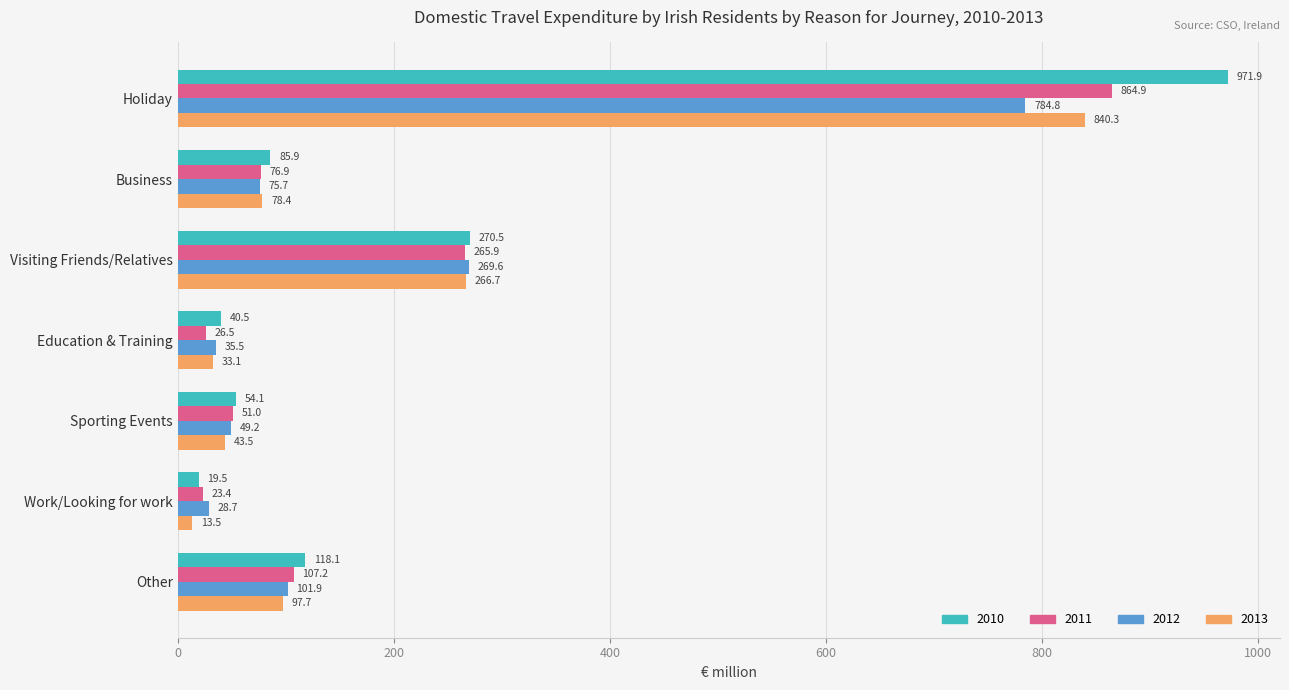

Rank the series at Sporting Events from lowest to highest value.

2013, 2012, 2011, 2010